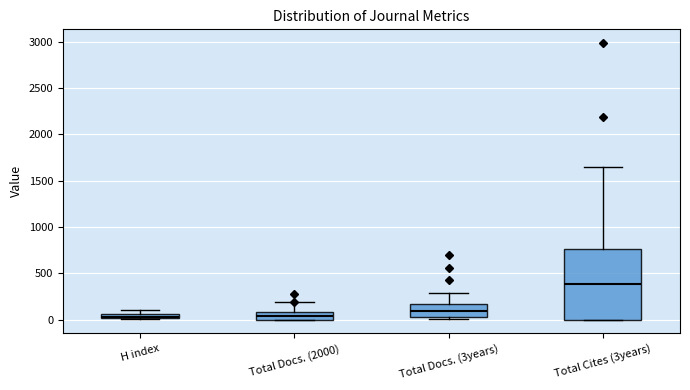

Where is the upper edge of the box for H index on the y-axis? The values are not printed on the chart, so give them approximately, as read against the axis.

50